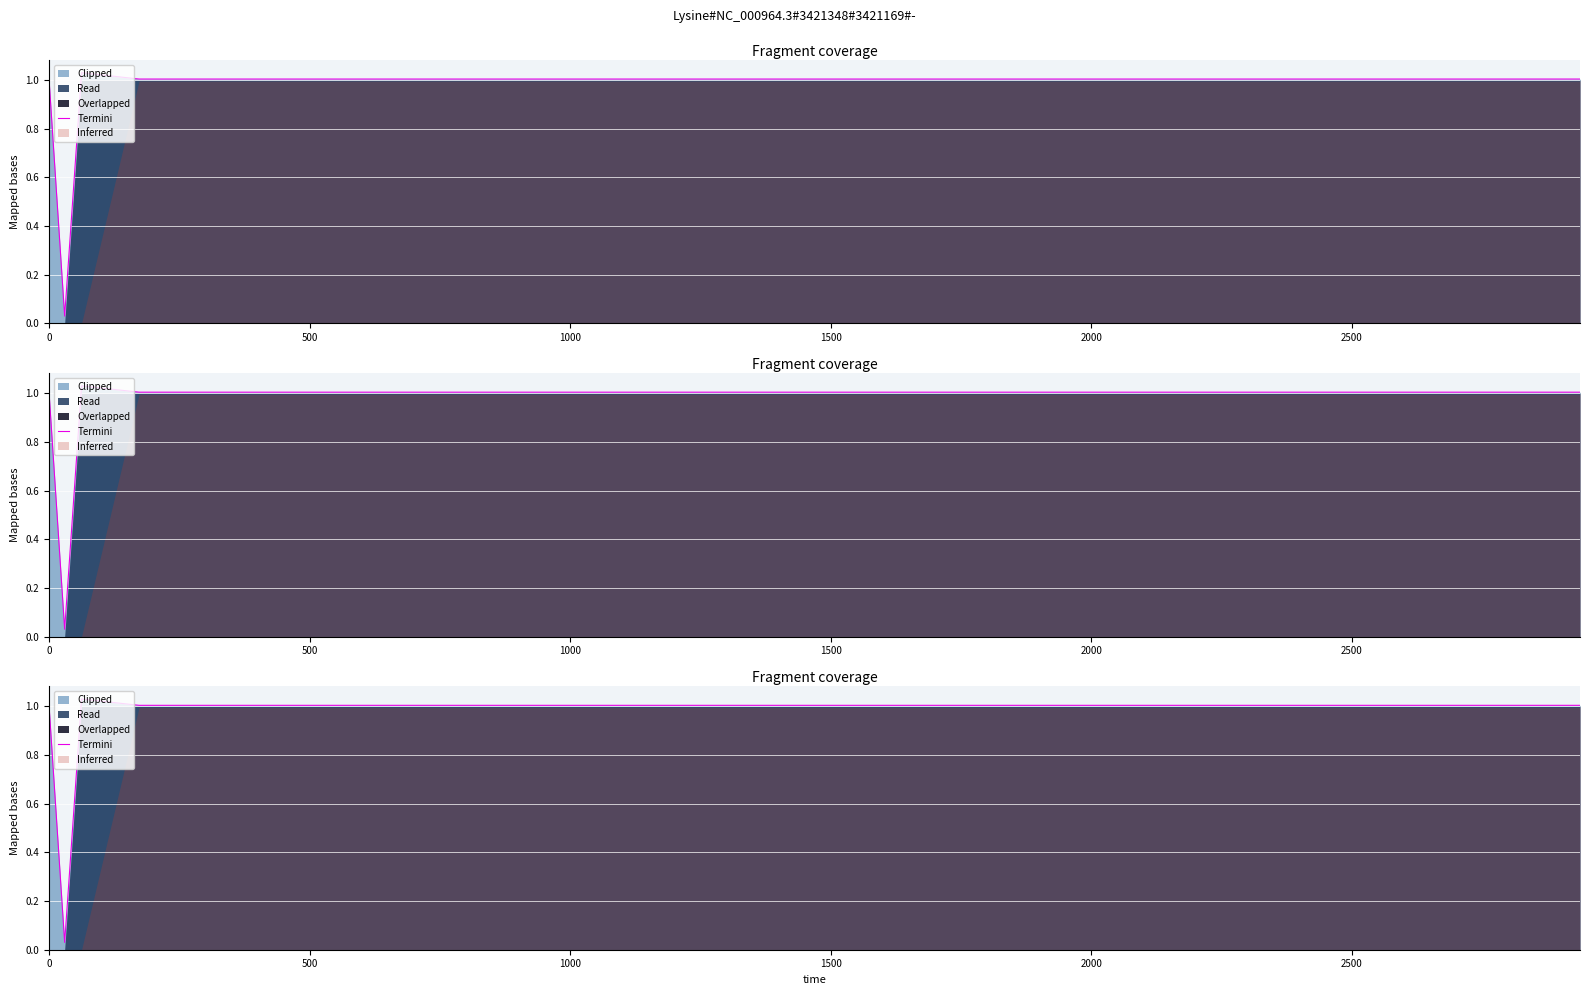

What is the label of the 4th point from the left?

1500